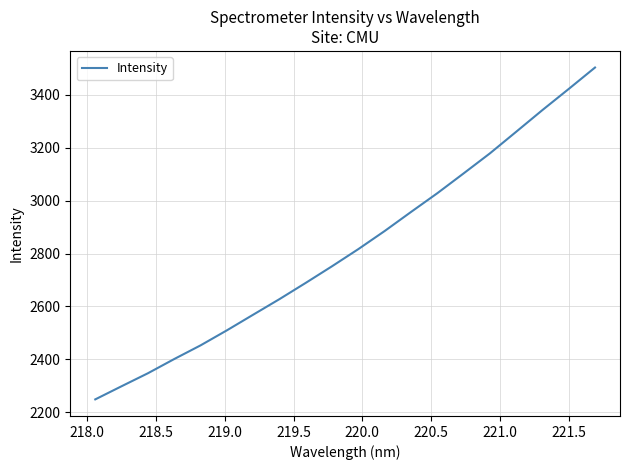

Does the chart display data point markers on the line(s)?

No